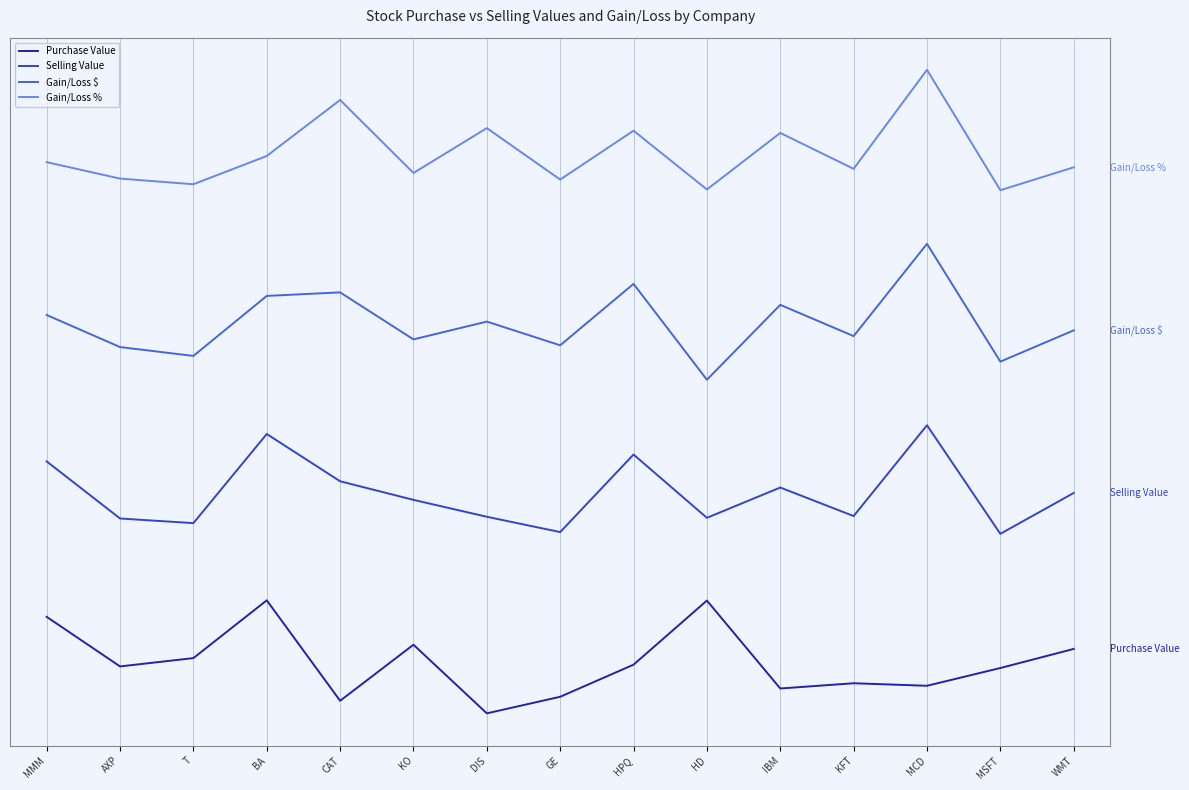

What is the difference between the maximum and minimum values in the Purchase Value series?

100056.7